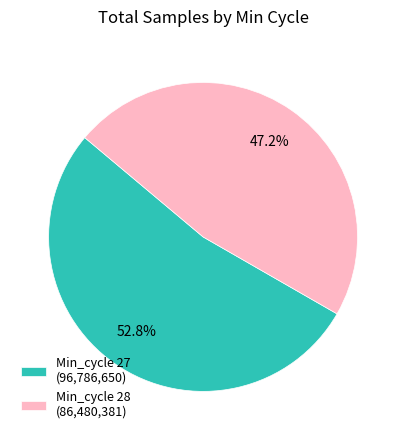

Which has a higher value, Min_cycle 28 (86,480,381) or Min_cycle 27 (96,786,650)?

Min_cycle 27 (96,786,650)